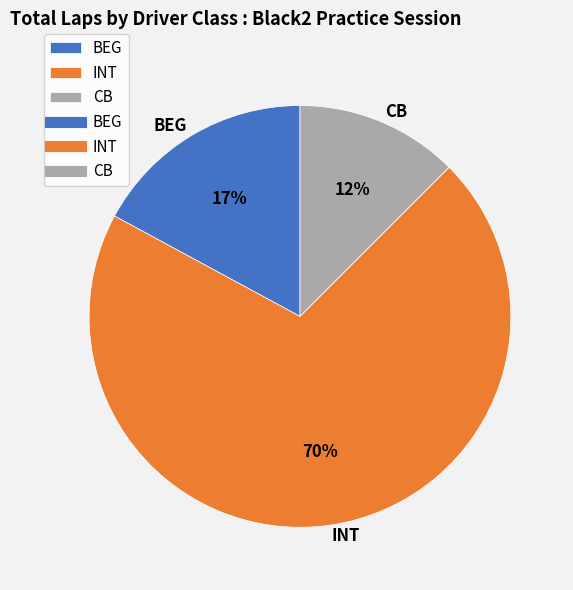

Rank the categories by value from lowest to highest.

CB, BEG, INT